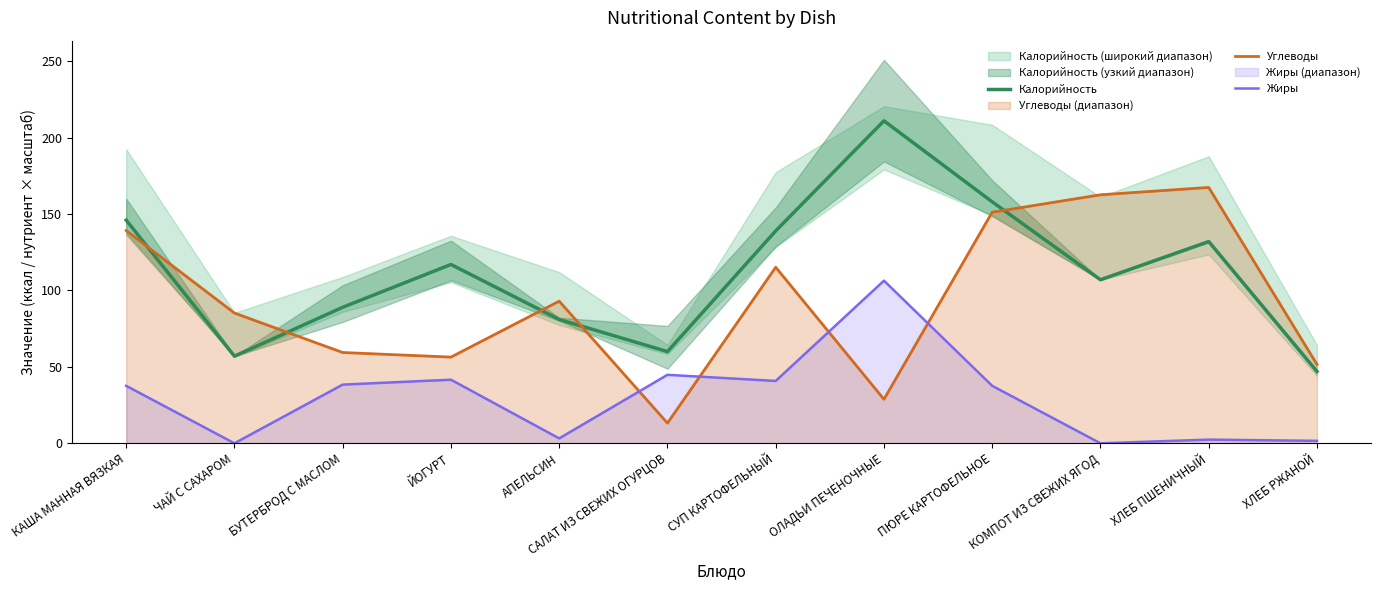

What is the label of the 12th point from the right?

КАША МАННАЯ ВЯЗКАЯ